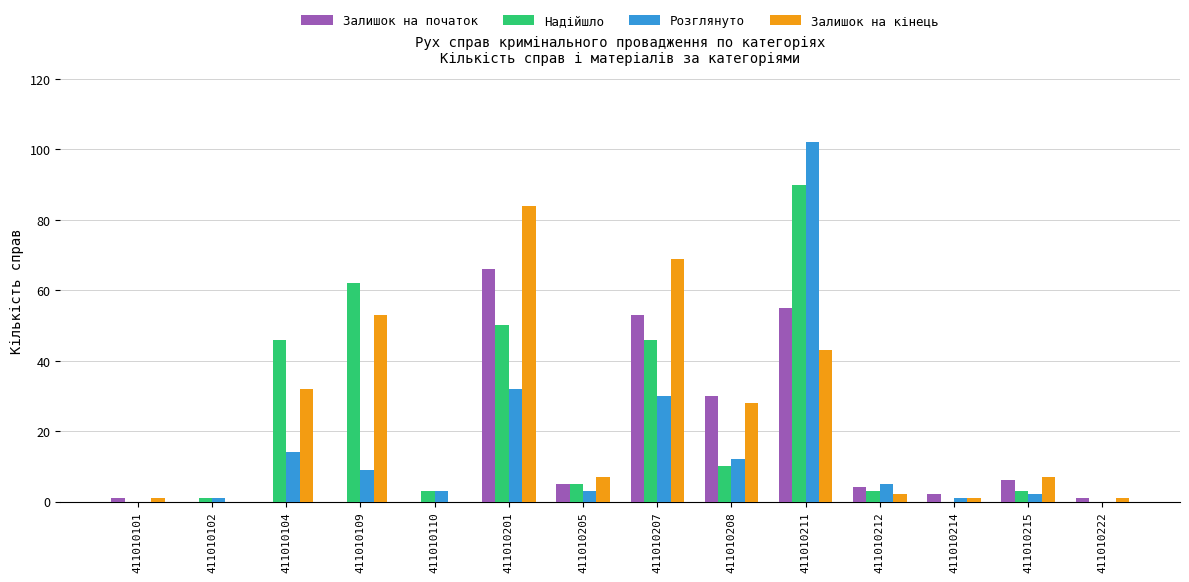

Reading left to right, what are all the values shown in this chart?

Залишок на початок: 411010101=1	411010102=0	411010104=0	411010109=0	411010110=0	411010201=66	411010205=5	411010207=53	411010208=30	411010211=55	411010212=4	411010214=2	411010215=6	411010222=1
Надійшло: 411010101=0	411010102=1	411010104=46	411010109=62	411010110=3	411010201=50	411010205=5	411010207=46	411010208=10	411010211=90	411010212=3	411010214=0	411010215=3	411010222=0
Розглянуто: 411010101=0	411010102=1	411010104=14	411010109=9	411010110=3	411010201=32	411010205=3	411010207=30	411010208=12	411010211=102	411010212=5	411010214=1	411010215=2	411010222=0
Залишок на кінець: 411010101=1	411010102=0	411010104=32	411010109=53	411010110=0	411010201=84	411010205=7	411010207=69	411010208=28	411010211=43	411010212=2	411010214=1	411010215=7	411010222=1